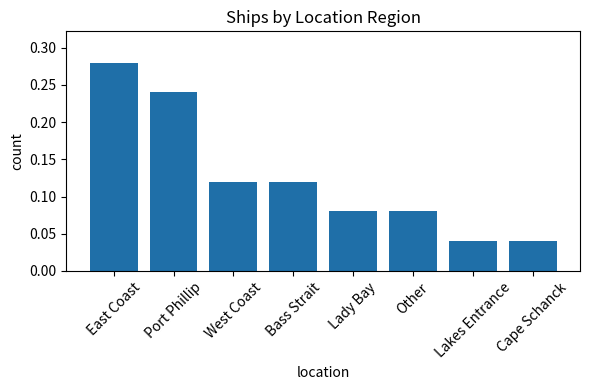

The value at East Coast is 0.5. True or false?

False